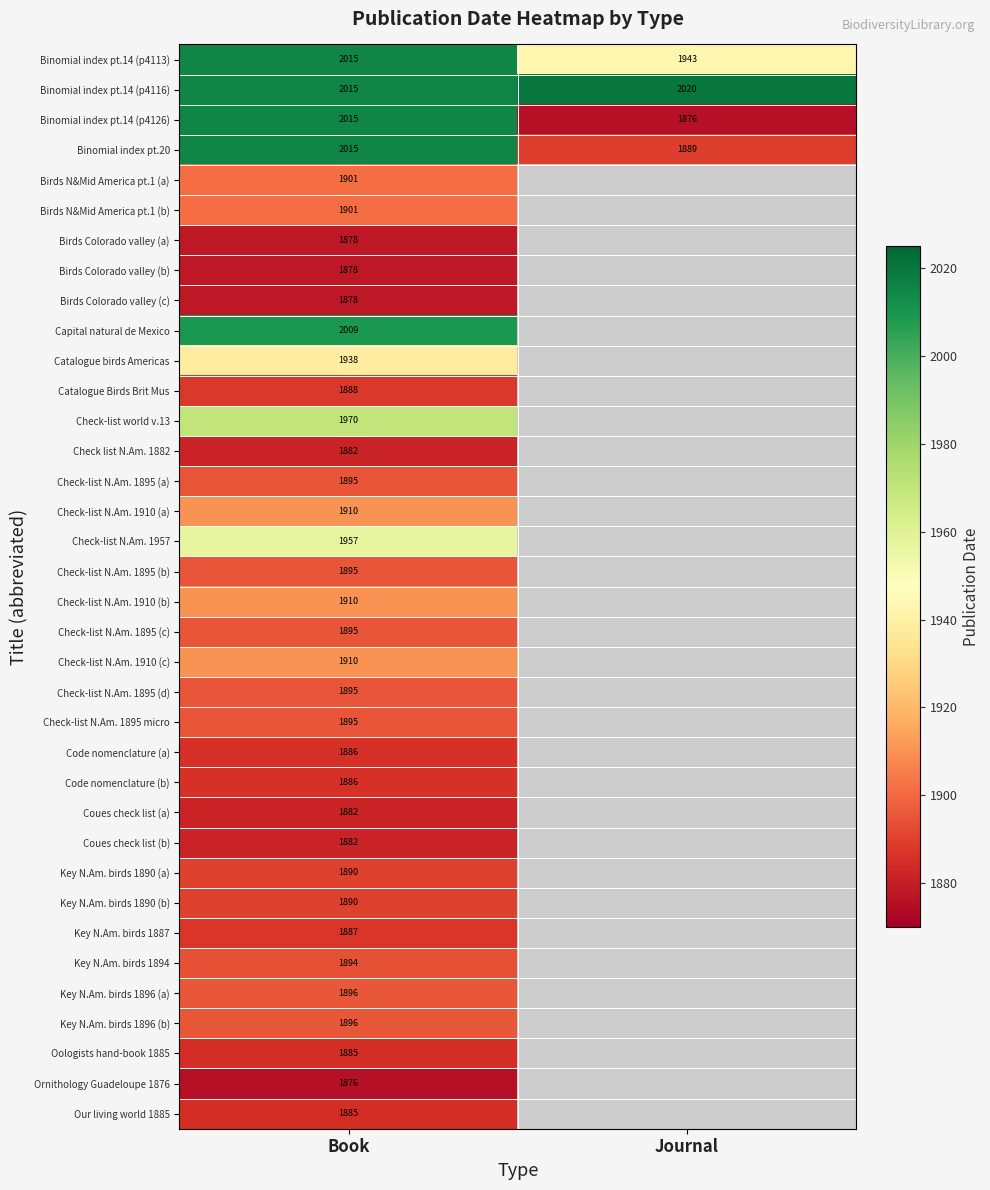

How many distinct data groups are displayed?

36